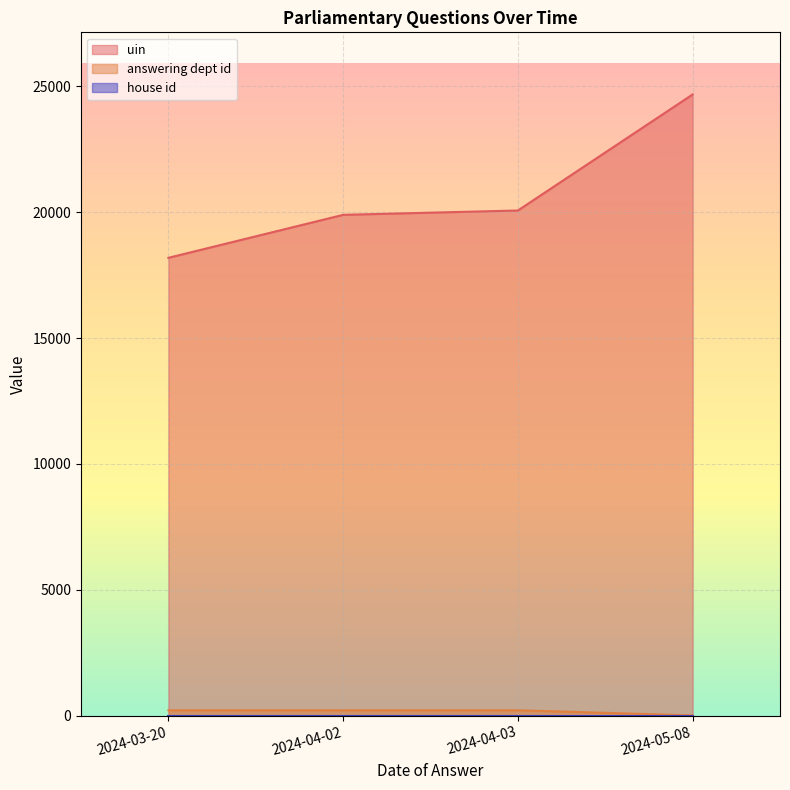

True or false: answering dept id and uin cross at least once.

False